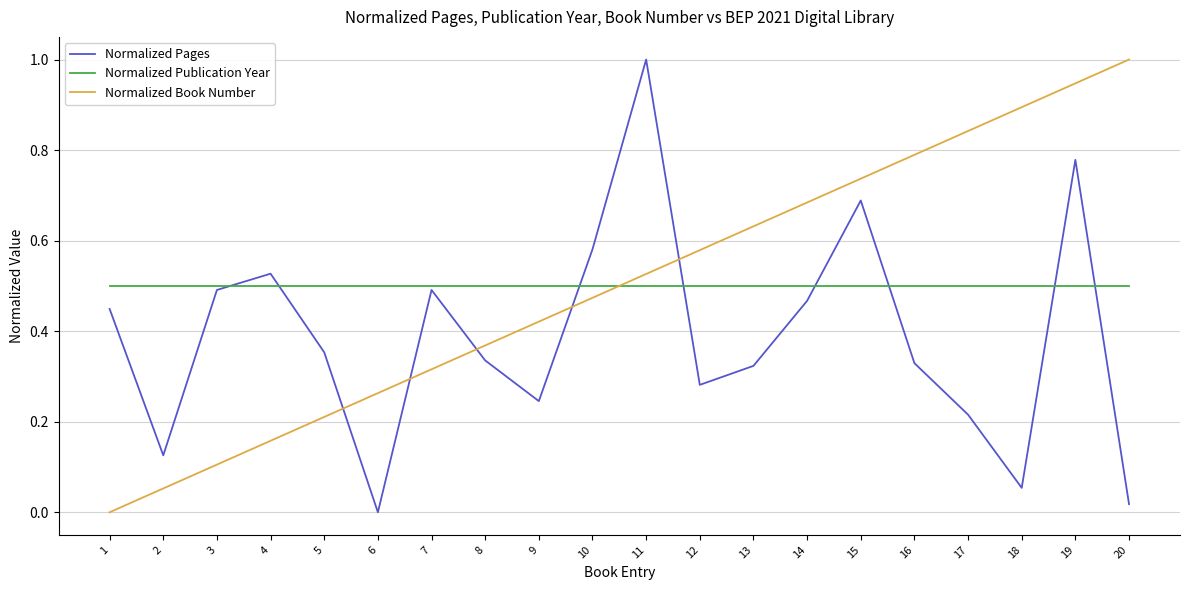

Is the value of Normalized Book Number at 9 greater than the value of Normalized Publication Year at 5?

No